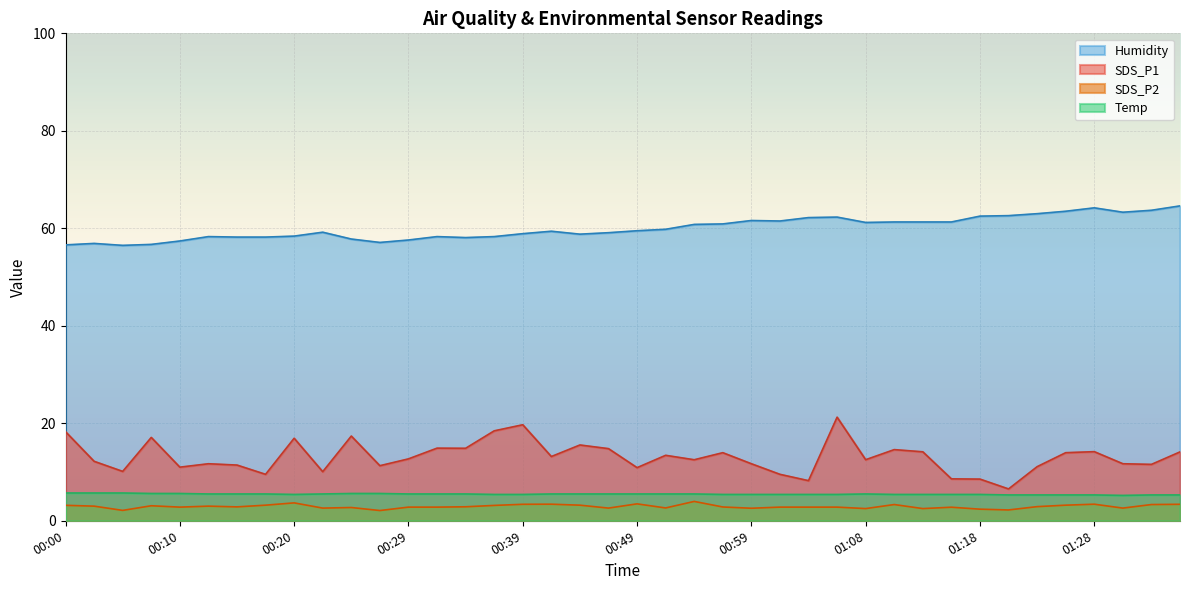

List the labels in order of SDS_P2 value, smallest first.

00:27, 00:05, 01:20, 01:18, 01:08, 01:13, 00:59, 00:22, 00:46, 01:30, 00:51, 00:25, 01:16, 00:10, 00:29, 00:32, 01:01, 01:03, 01:06, 00:56, 00:15, 00:34, 01:23, 00:02, 00:12, 00:08, 00:37, 00:00, 00:17, 00:44, 01:25, 01:11, 01:33, 00:39, 01:35, 00:42, 01:28, 00:49, 00:20, 00:54